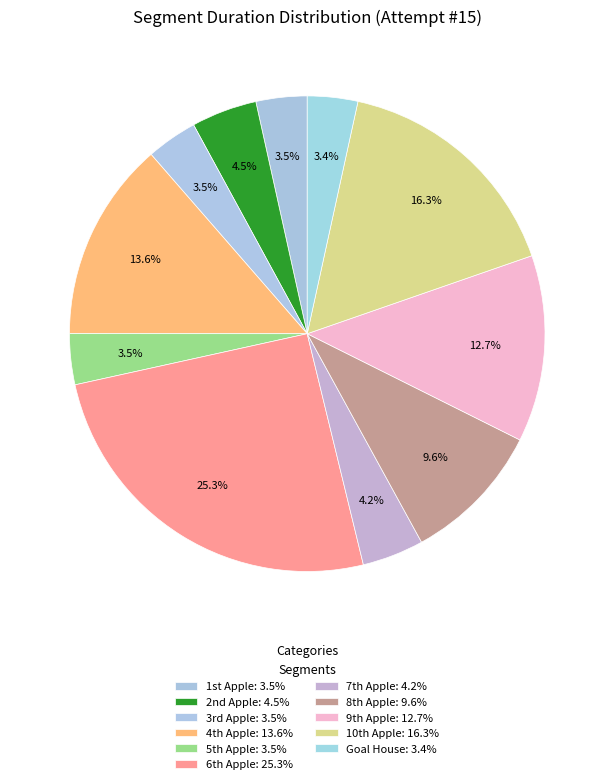

How many segments does this pie chart have?

11